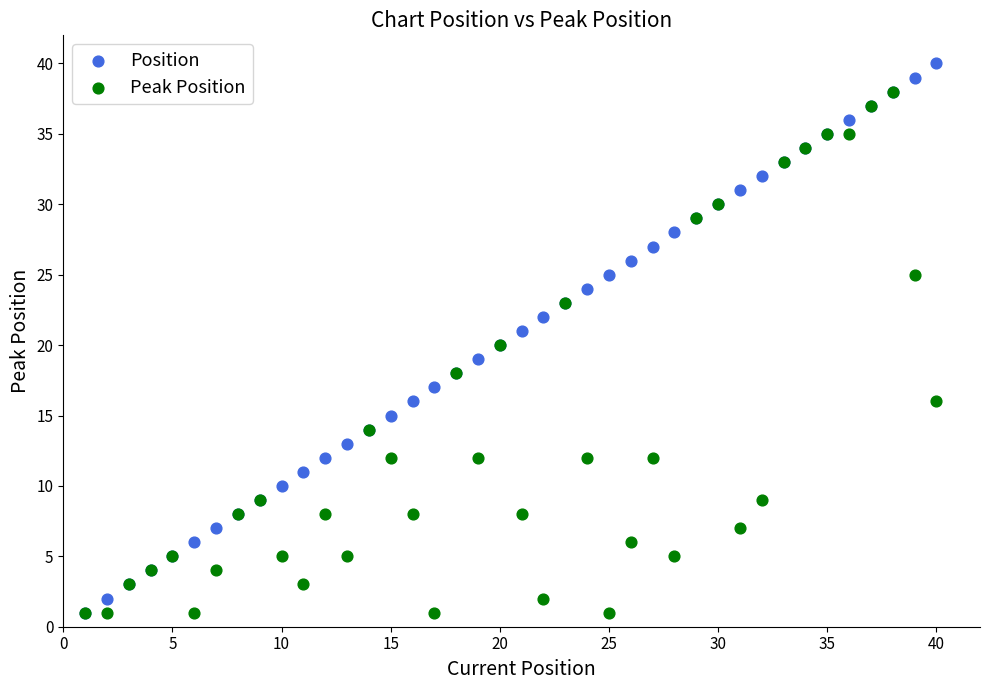

What are all the series names shown in the legend?

Position, Peak Position